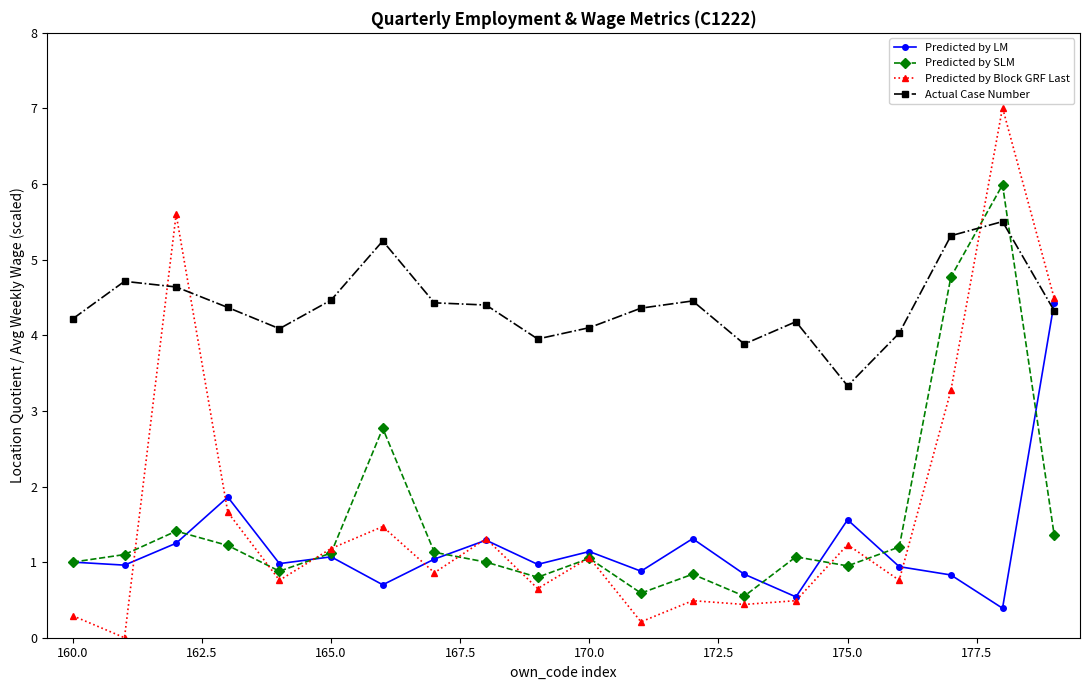

How many categories are shown in the chart?

20